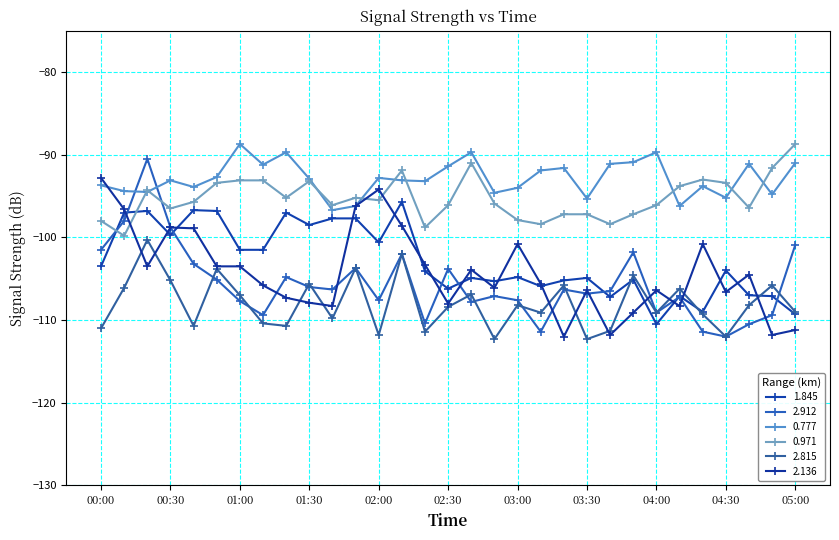

At which category does 0.971 reach its first local peak?

00:20